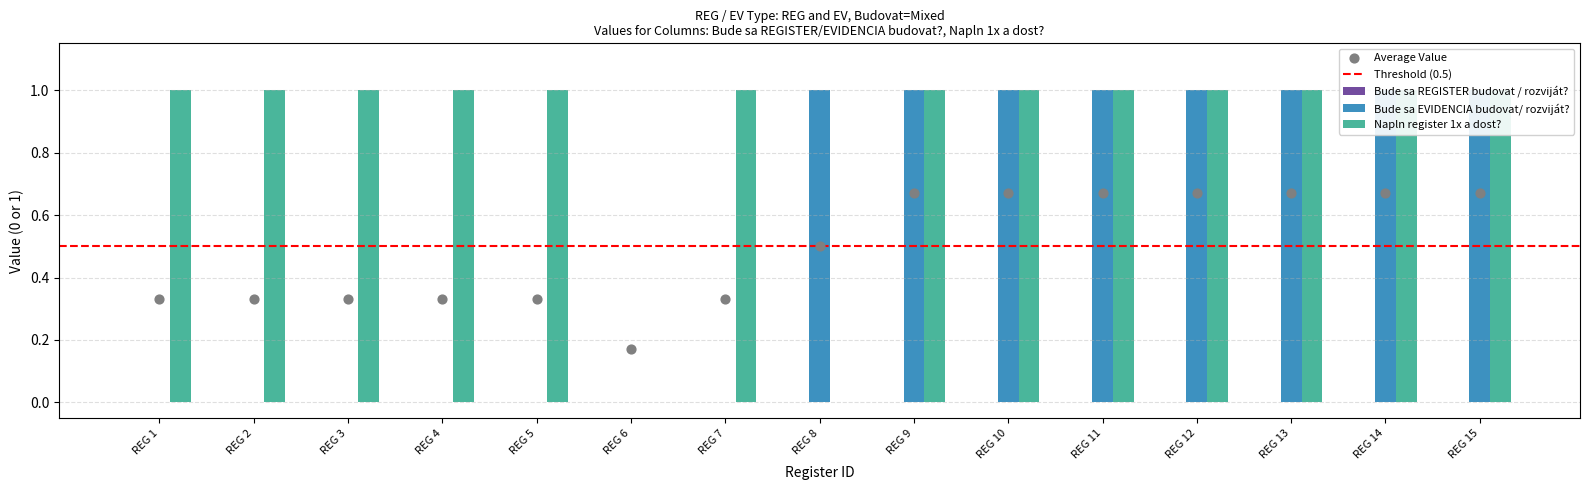

Which series contains the lowest Y value?

Bude sa EVIDENCIA budovat/ rozviját?